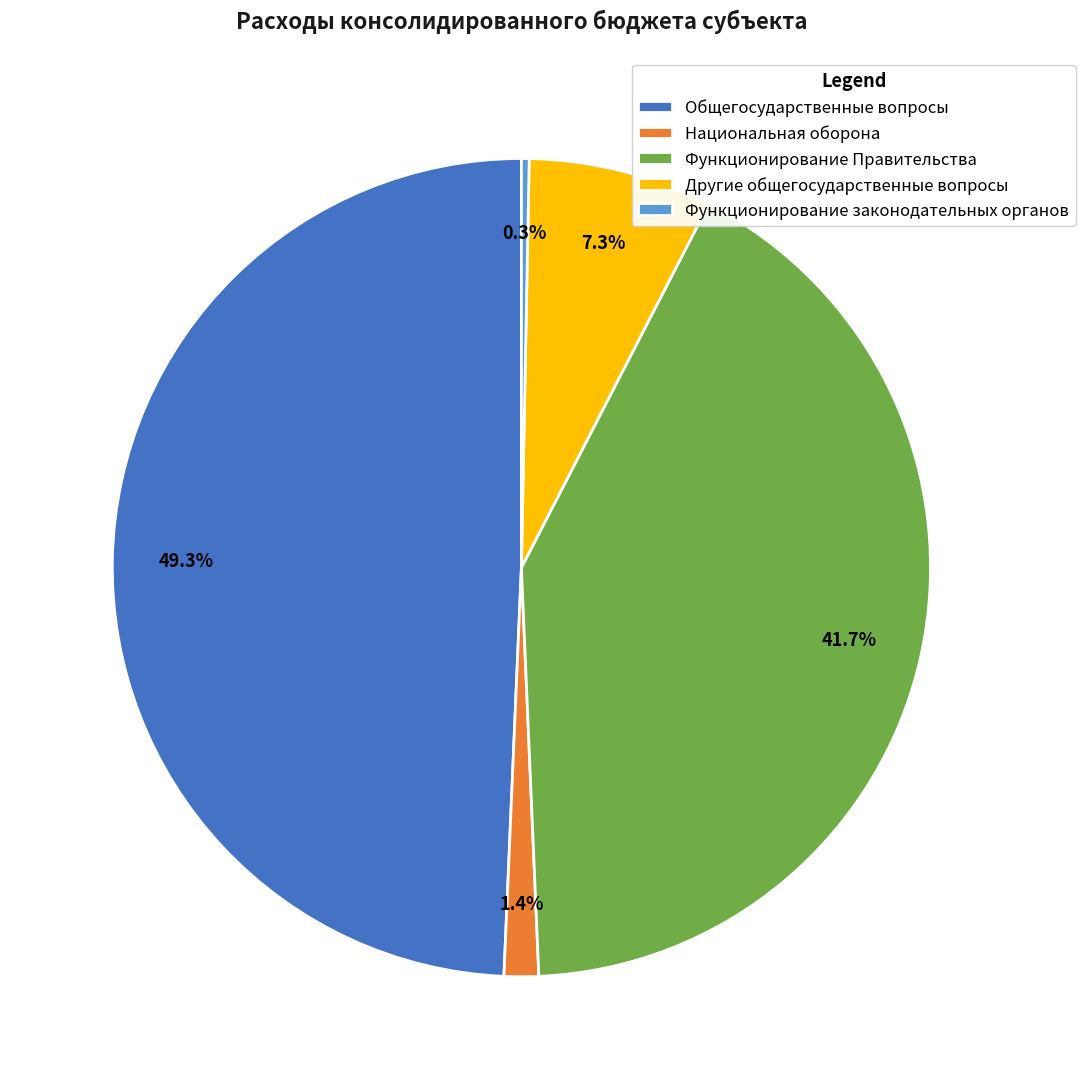

Between Функционирование законодательных органов and Национальная оборона, which is larger?

Национальная оборона